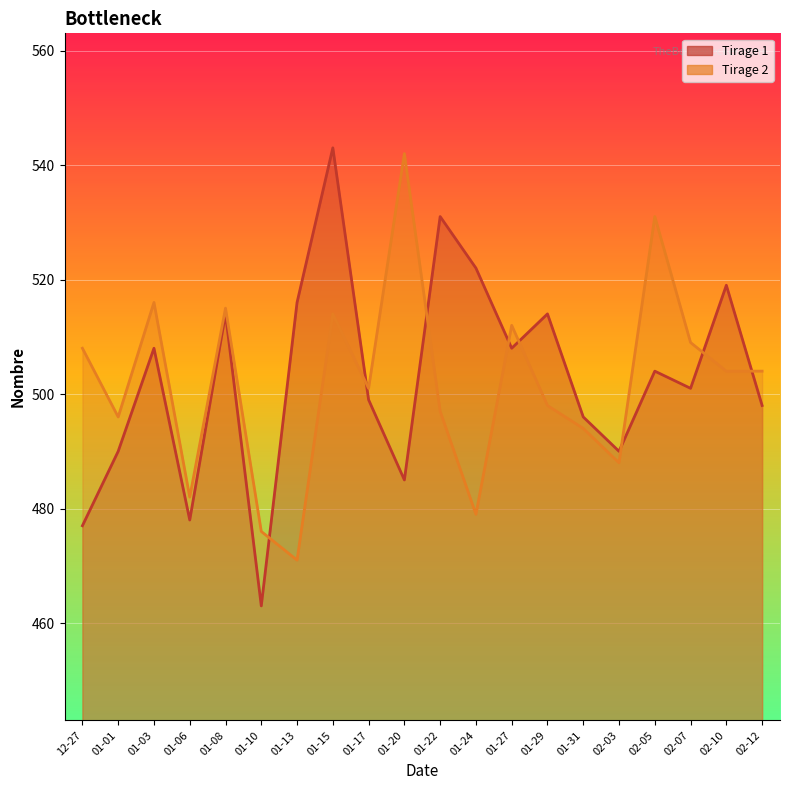

Rank the categories by Tirage 1 value from highest to lowest.

01-15, 01-22, 01-24, 02-10, 01-13, 01-08, 01-29, 01-03, 01-27, 02-05, 02-07, 01-17, 02-12, 01-31, 01-01, 02-03, 01-20, 01-06, 12-27, 01-10